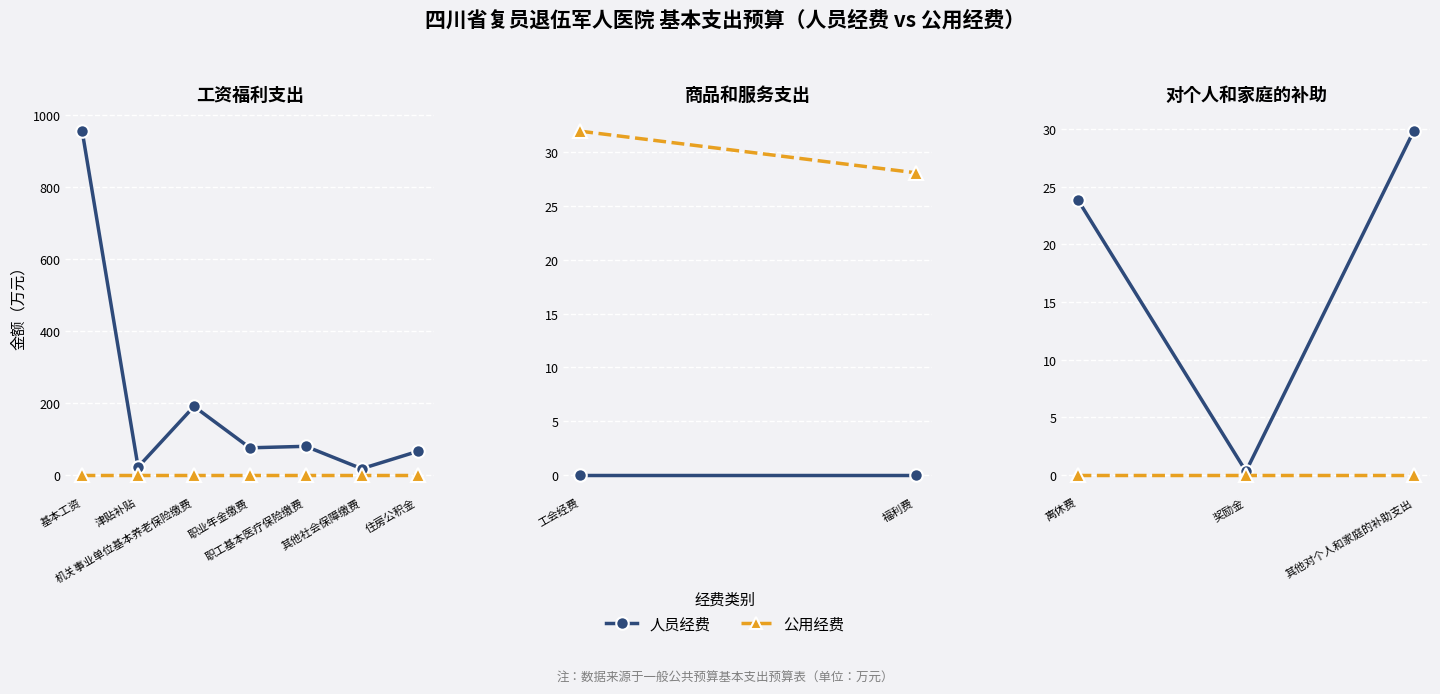

Is the value of 合计 at 商品和服务支出 greater than the value of 人员经费 at 工资福利支出?

No